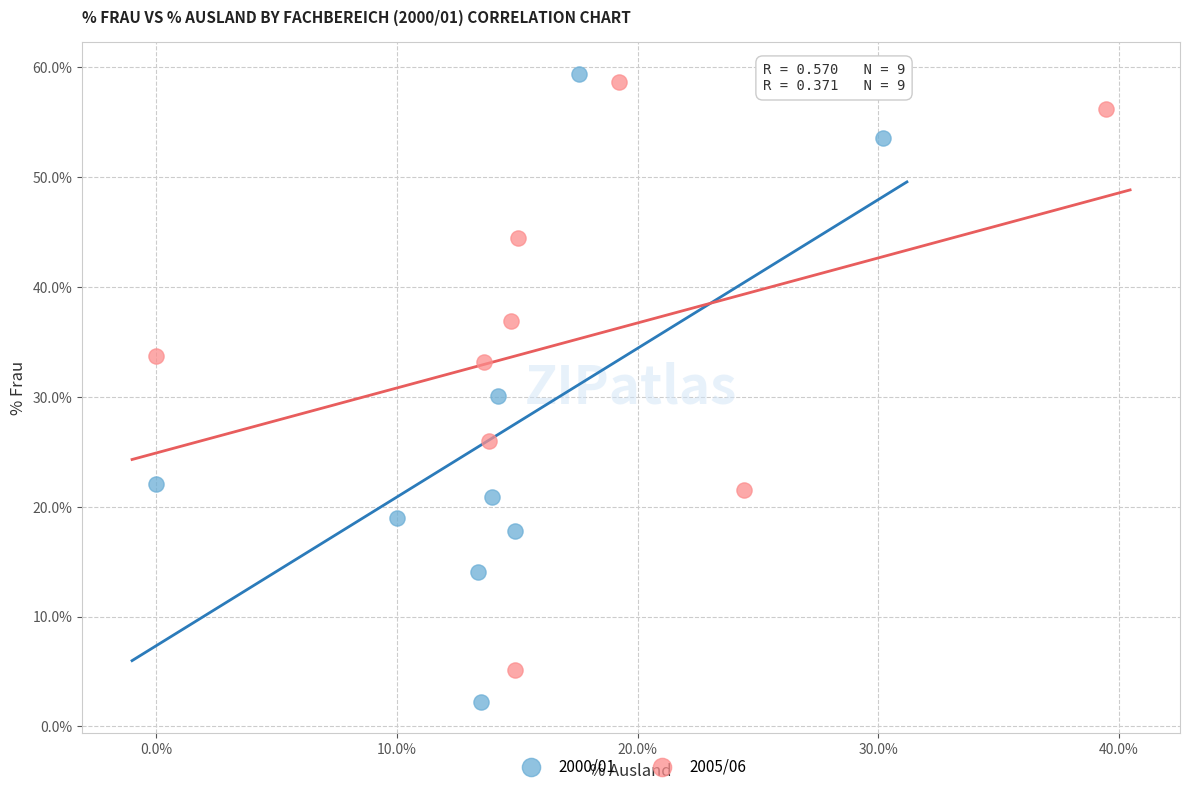

Which series reaches the maximum Y coordinate?

2000/01